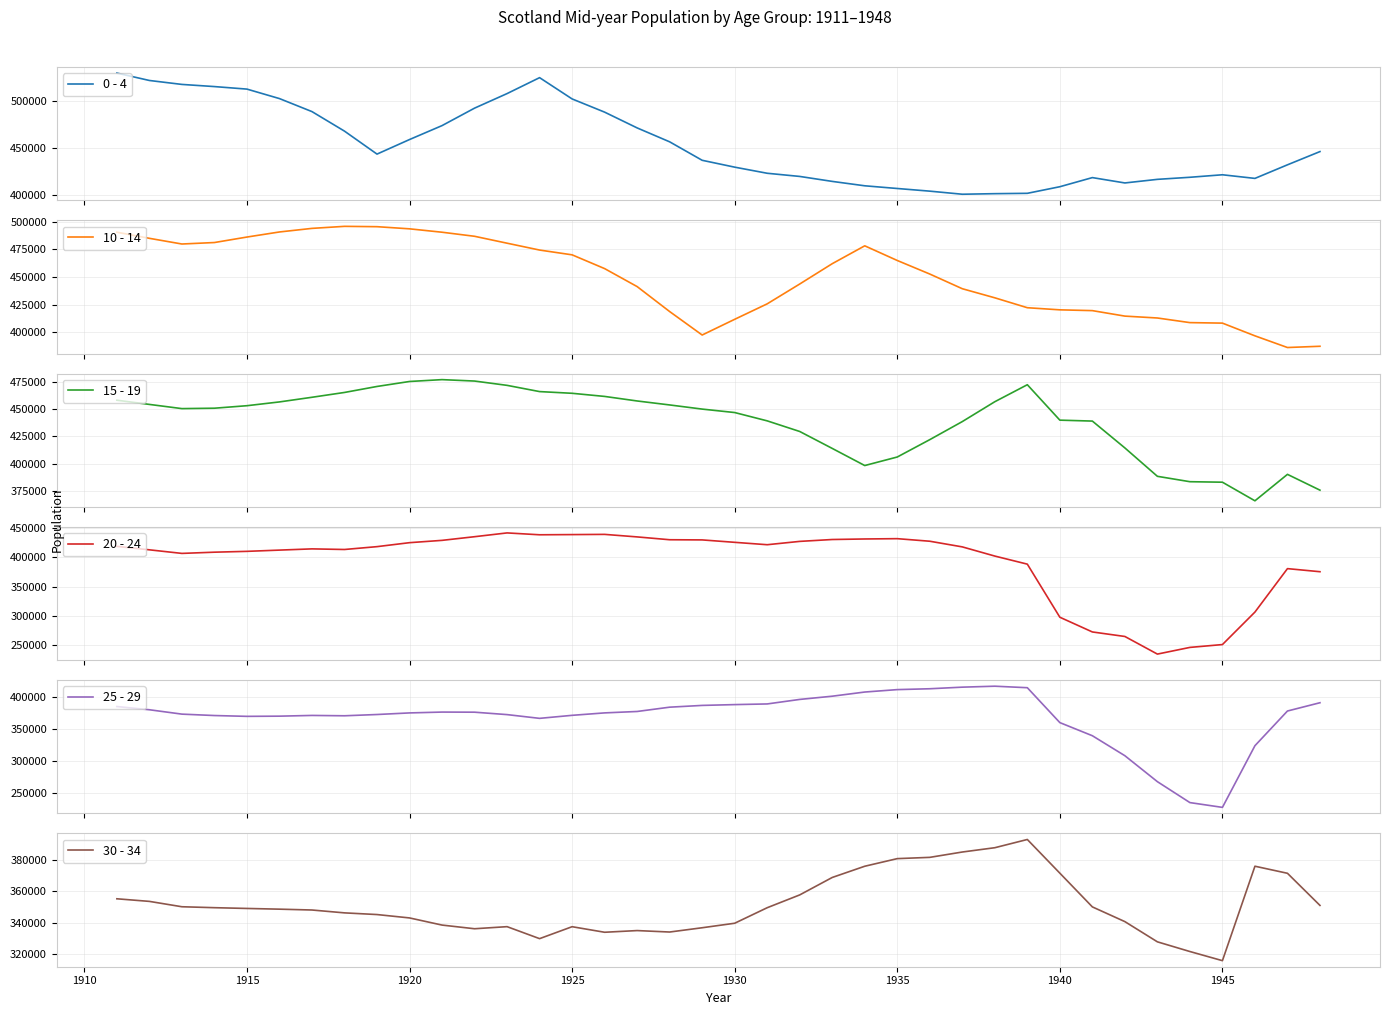

What is the lowest value of the 15 - 19 series?

366015